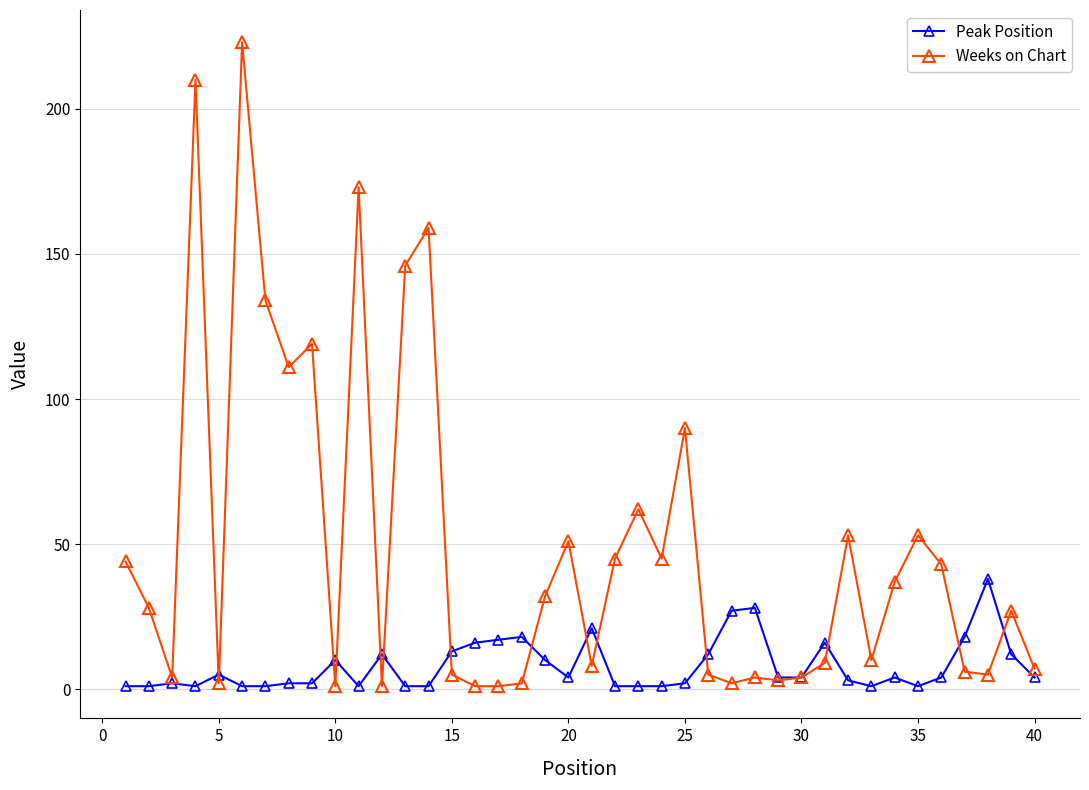

Does the chart display data point markers on the line(s)?

Yes